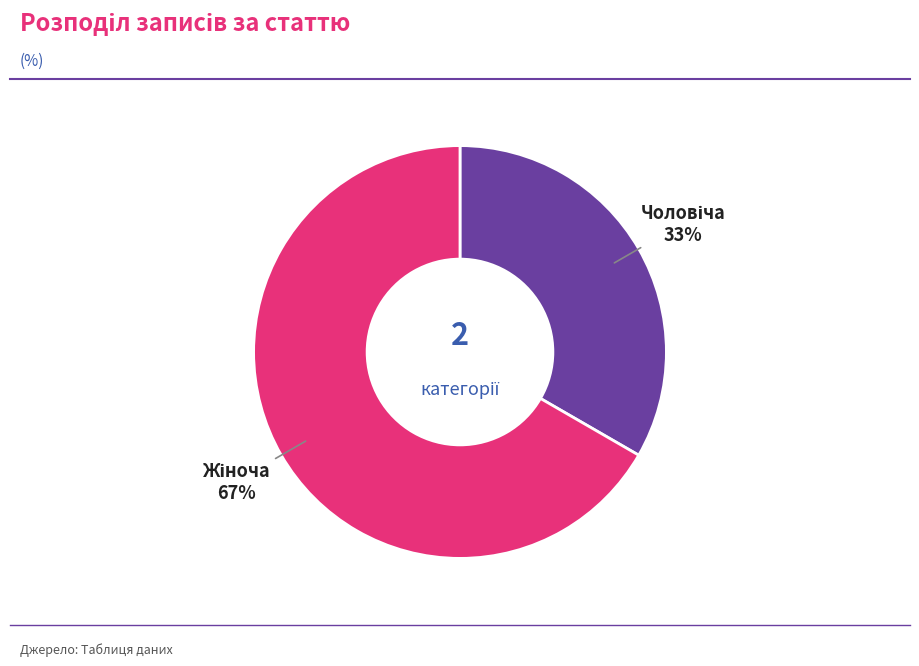

To the nearest percent, what is the average slice percentage?

50%